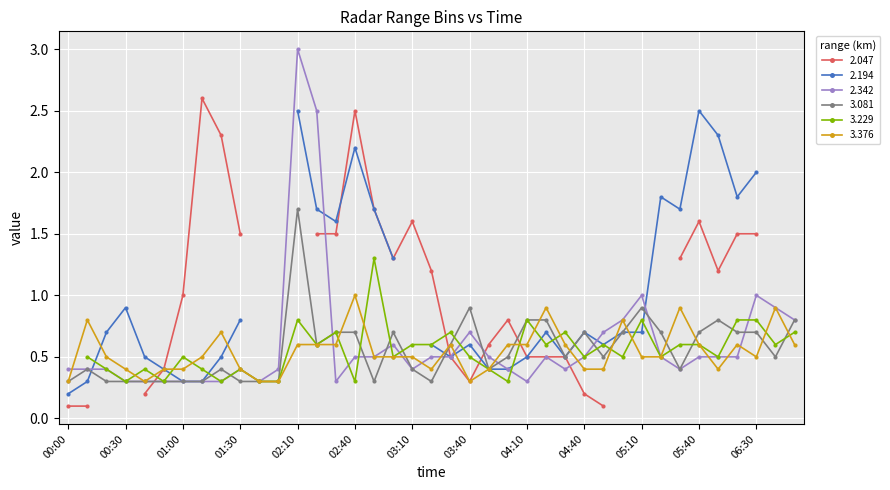

True or false: 3.081 has a value of 1.1 at 03:30.

False